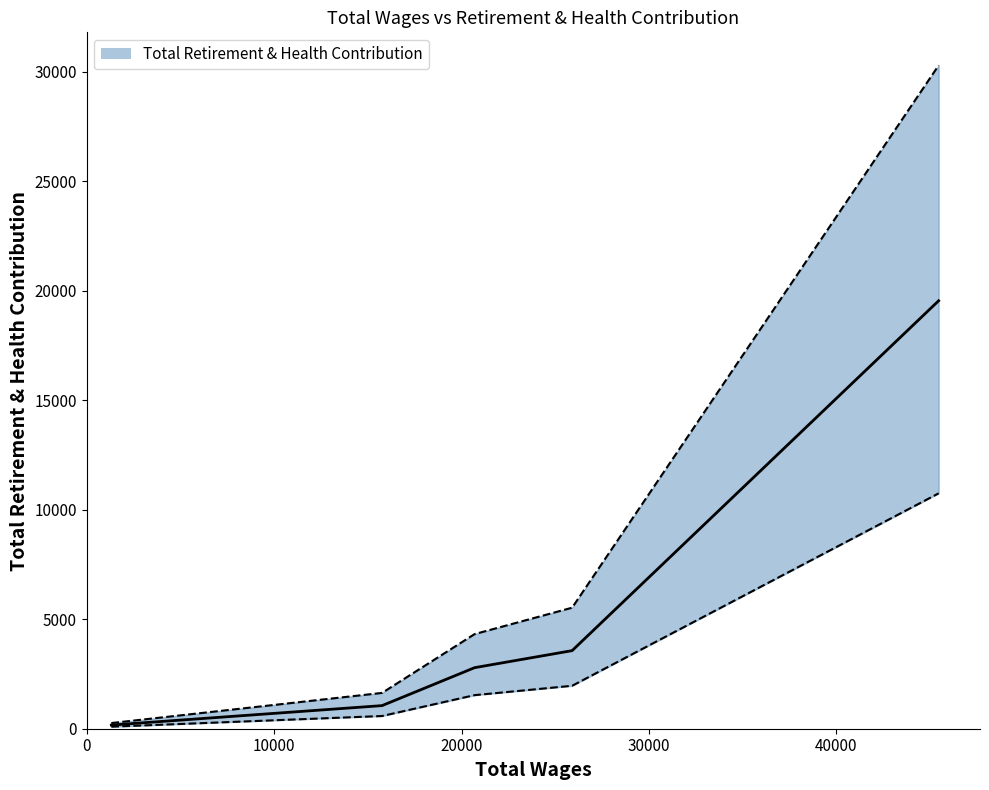

How many data points are above 2787?

2